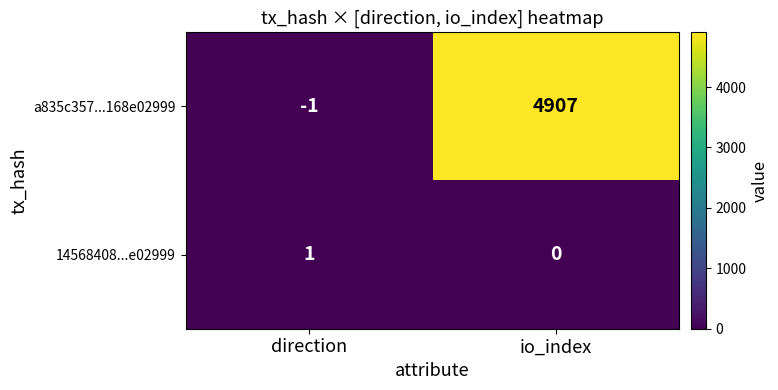

Rank the series by their maximum value, from highest to lowest.

a835c357...168e02999, 14568408...e02999